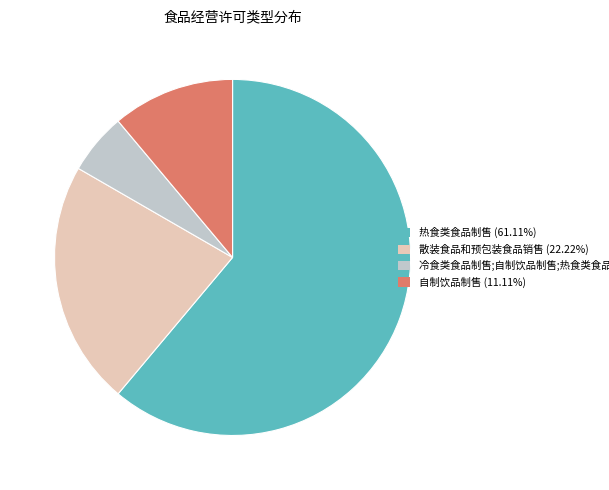

Combined, do 冷食类食品制售;自制饮品制售;热食类食品制售 and 热食类食品制售 account for over 50%?

Yes